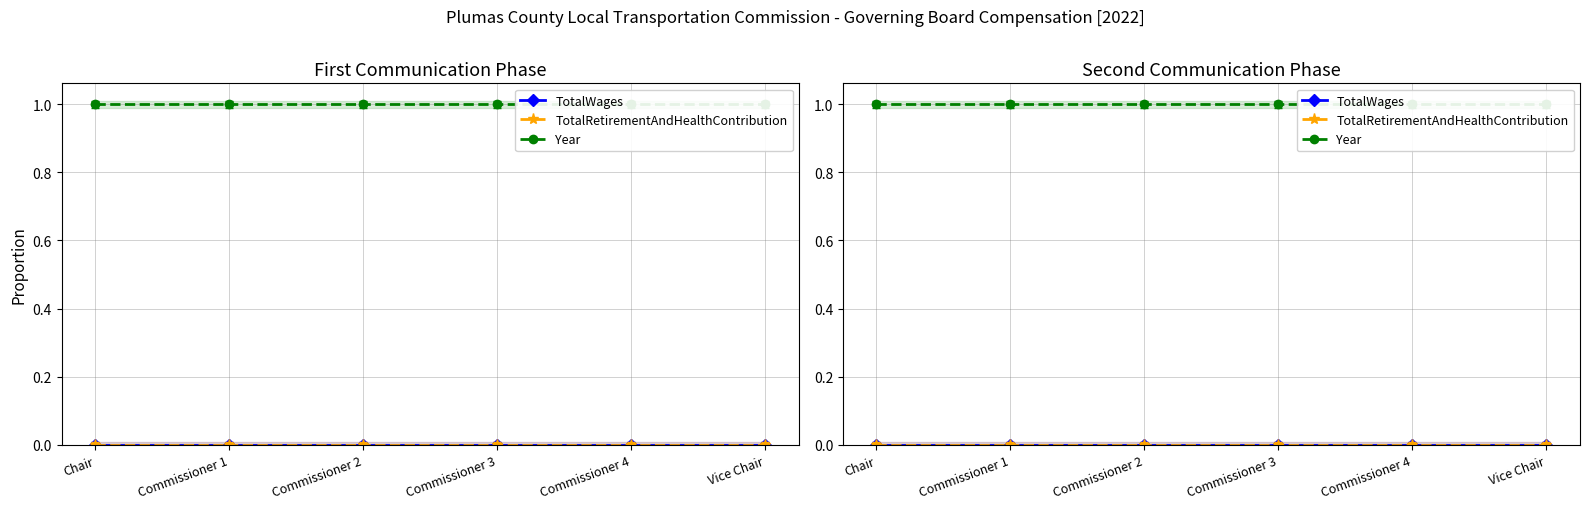

Reading left to right, list all the values displayed in this chart.

TotalWages: Chair=0	Commissioner 1=0	Commissioner 2=0	Commissioner 3=0	Commissioner 4=0	Vice Chair=0
TotalRetirementAndHealthContribution: Chair=0	Commissioner 1=0	Commissioner 2=0	Commissioner 3=0	Commissioner 4=0	Vice Chair=0
Year: Chair=1	Commissioner 1=1	Commissioner 2=1	Commissioner 3=1	Commissioner 4=1	Vice Chair=1